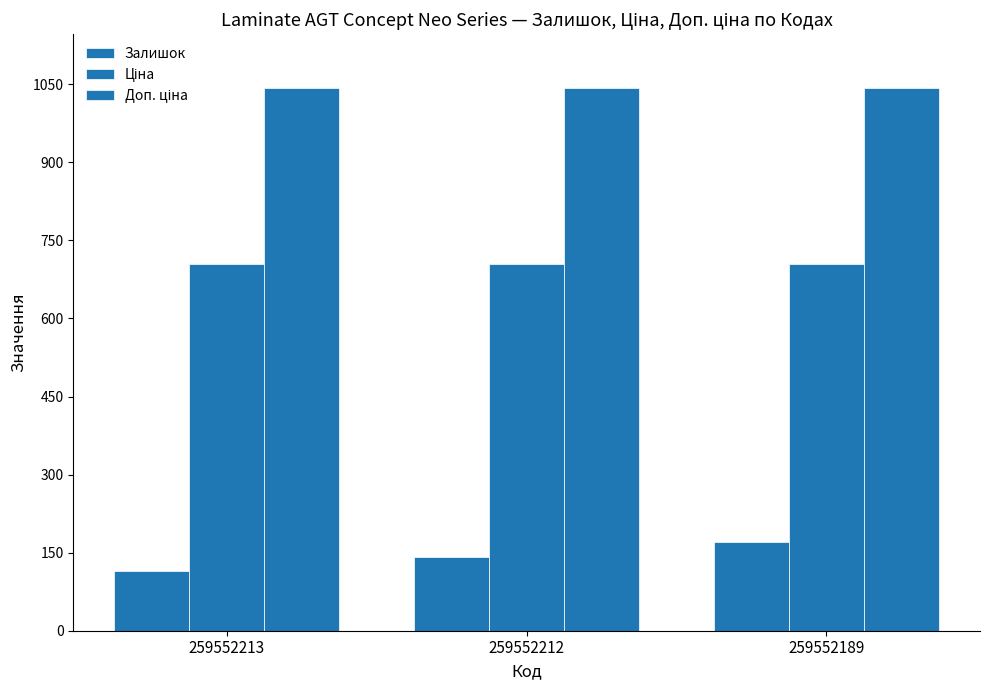

What is the approximate value of Ціна at 259552189?

705.5